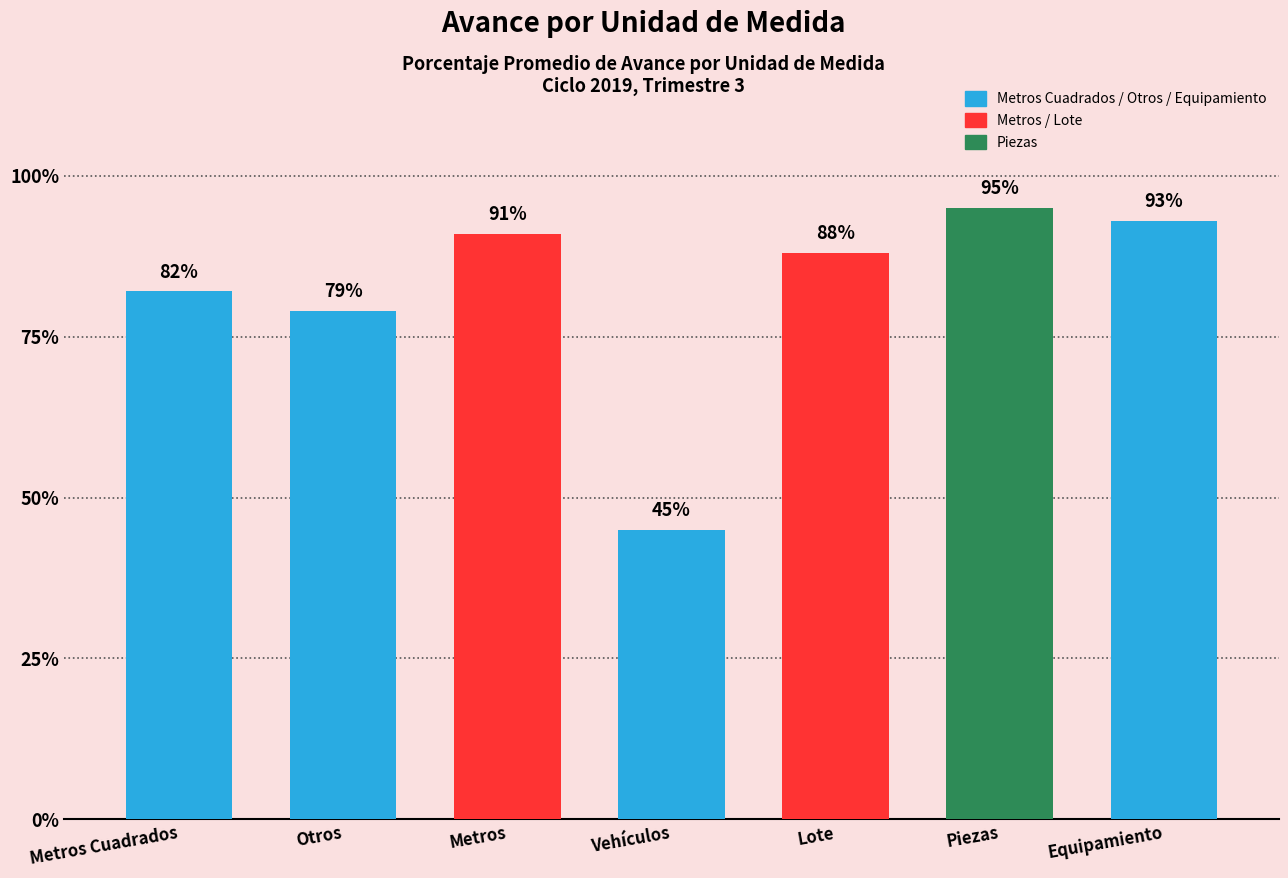

Rank the categories by value from lowest to highest.

Vehículos, Otros, Metros Cuadrados, Lote, Metros, Equipamiento, Piezas